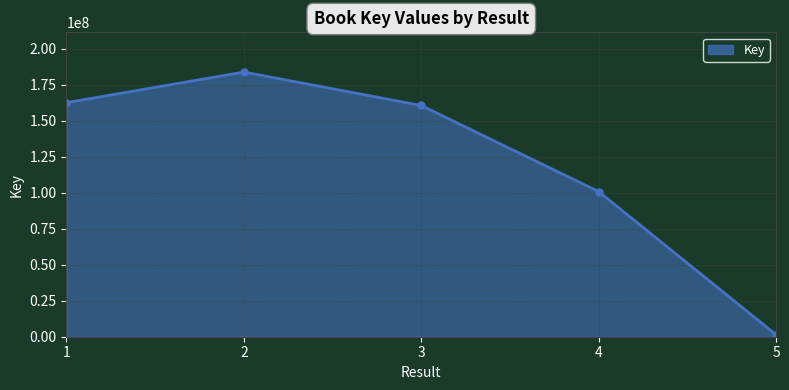

Does the chart have visible grid lines?

Yes